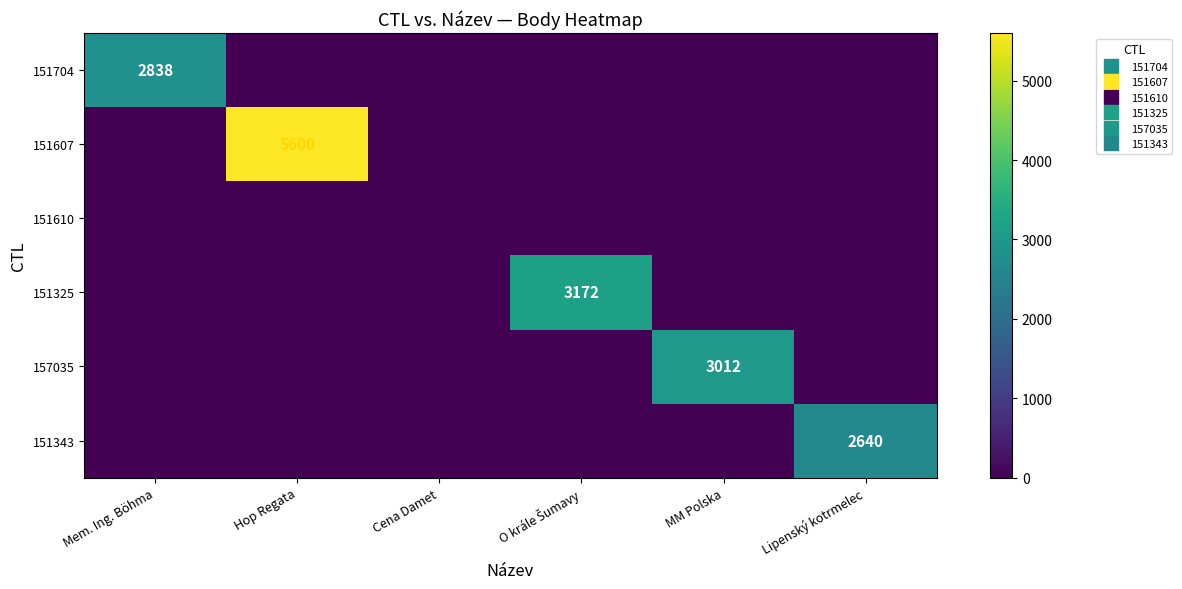

Rank the series by their maximum value, from highest to lowest.

151607, 151325, 157035, 151704, 151343, 151610